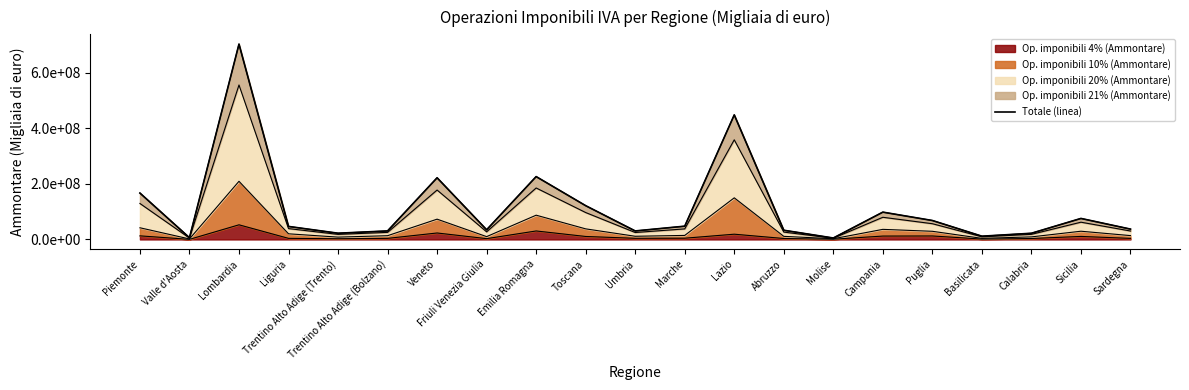

What is the label of the 19th point from the right?

Lombardia